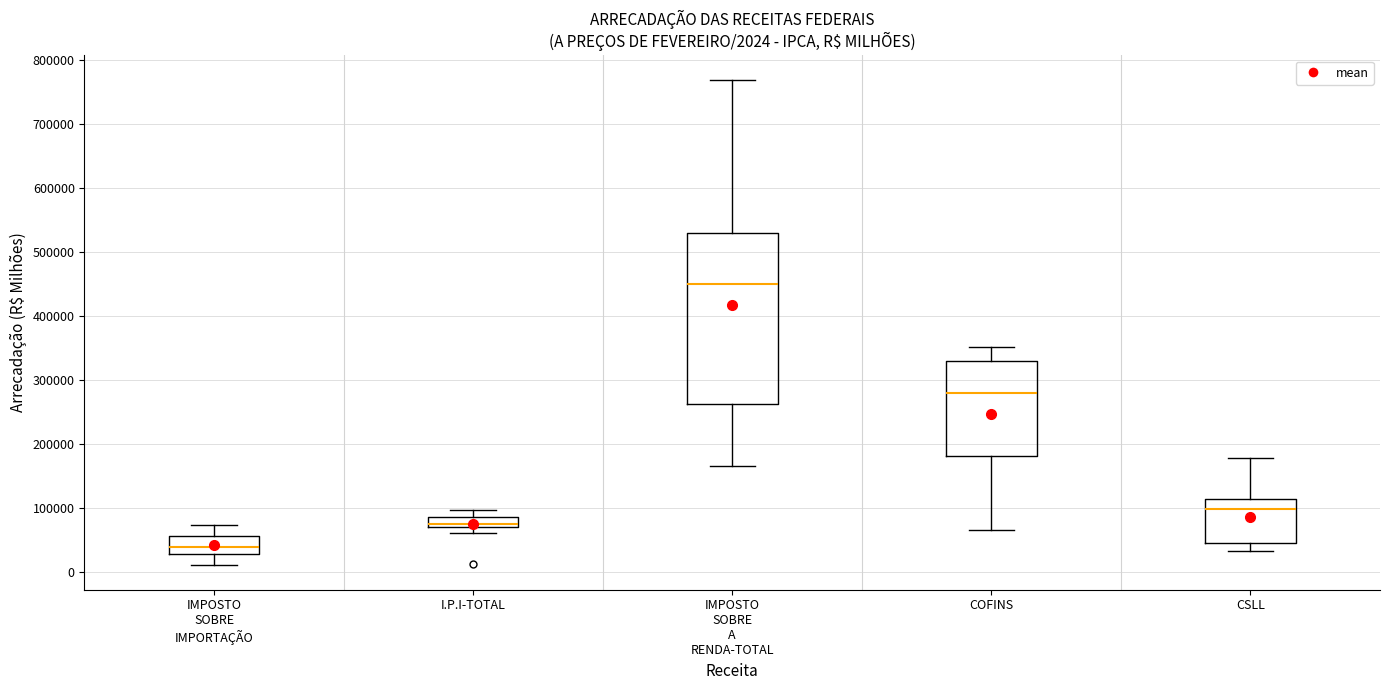

Which box has the highest median line?

IMPOSTO SOBRE A RENDA-TOTAL